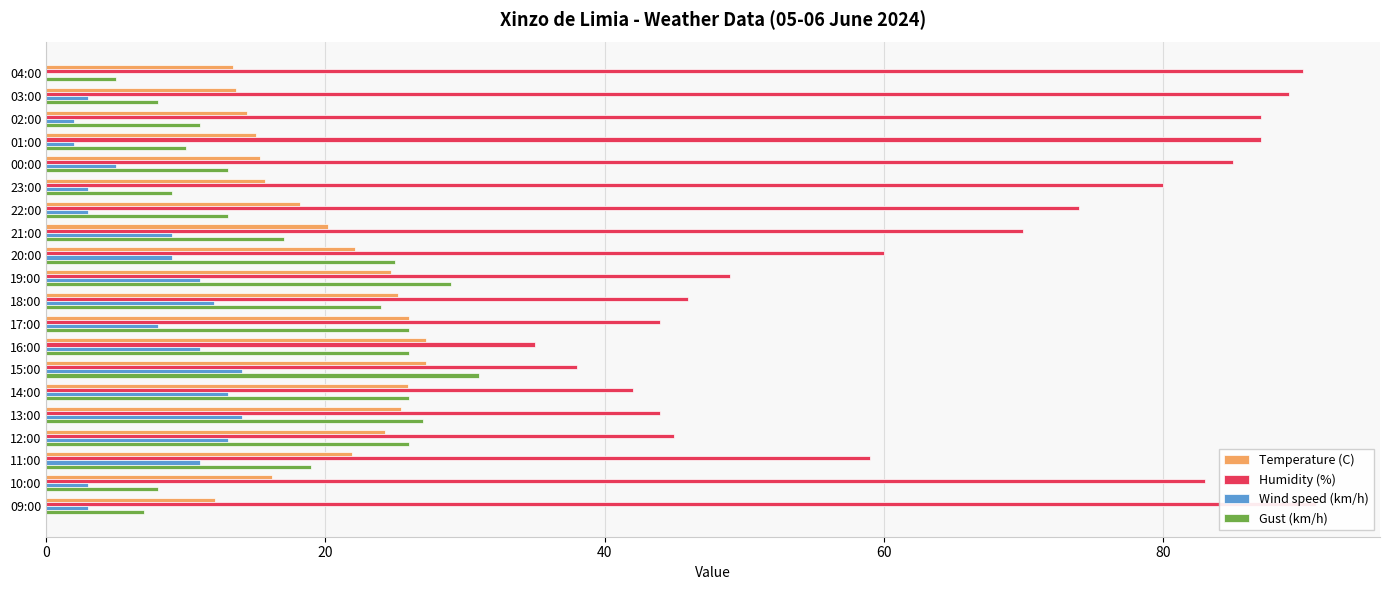

Are the bars grouped side by side (vs. stacked)?

Yes